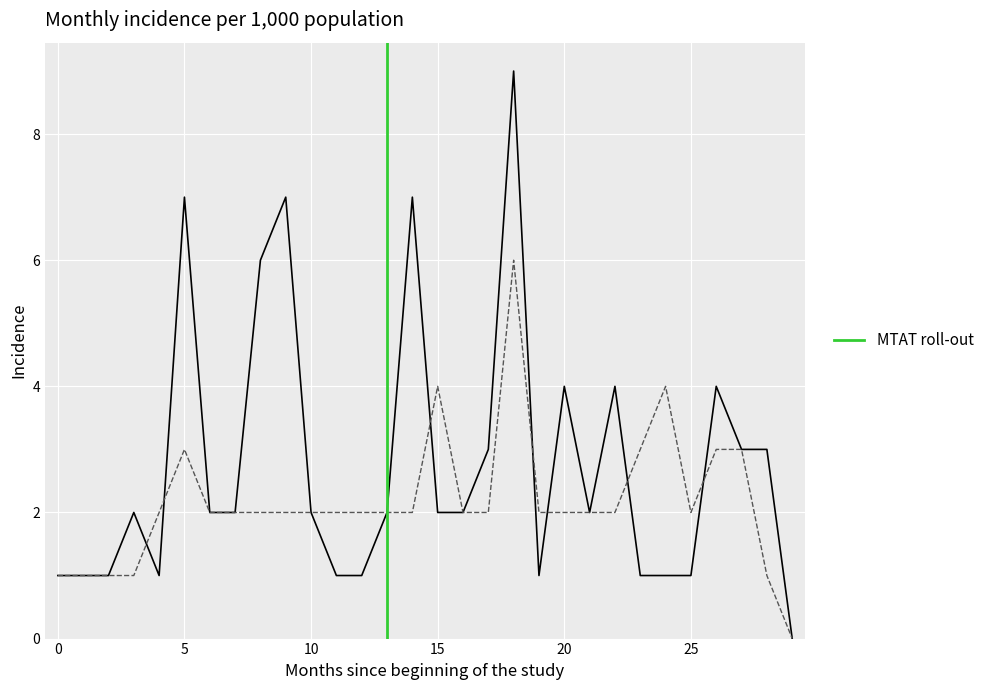

What is the greatest value displayed?

9